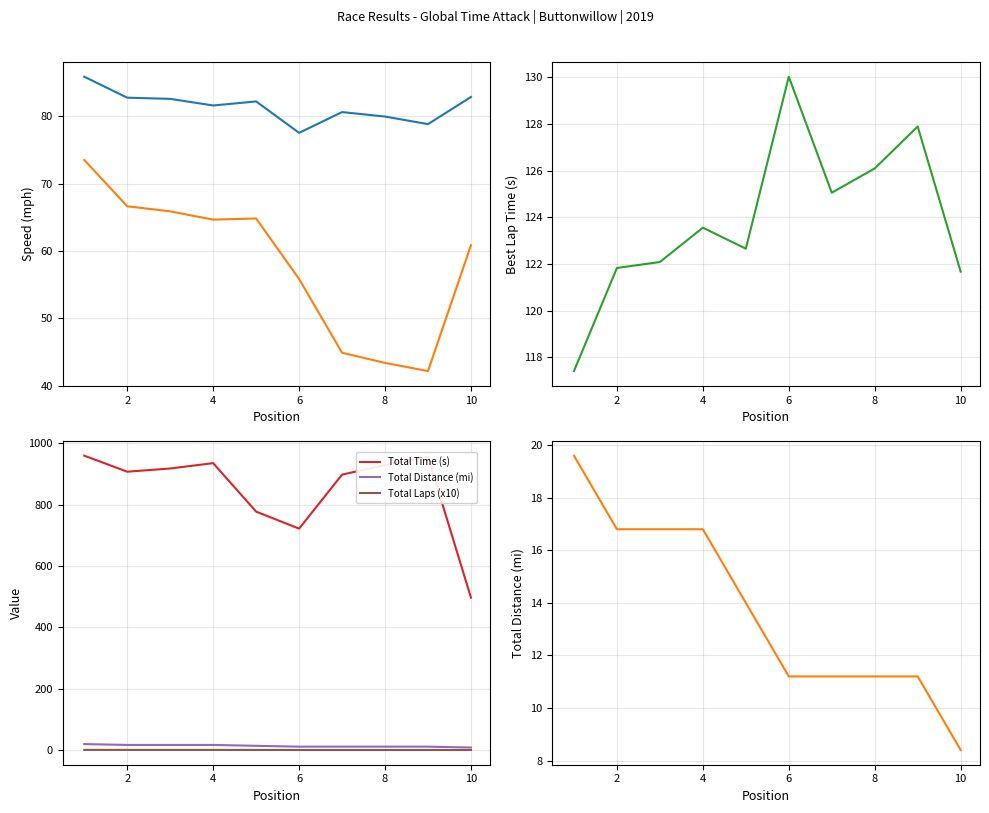

The value of Average Speed at 4 is 110.5. True or false?

False